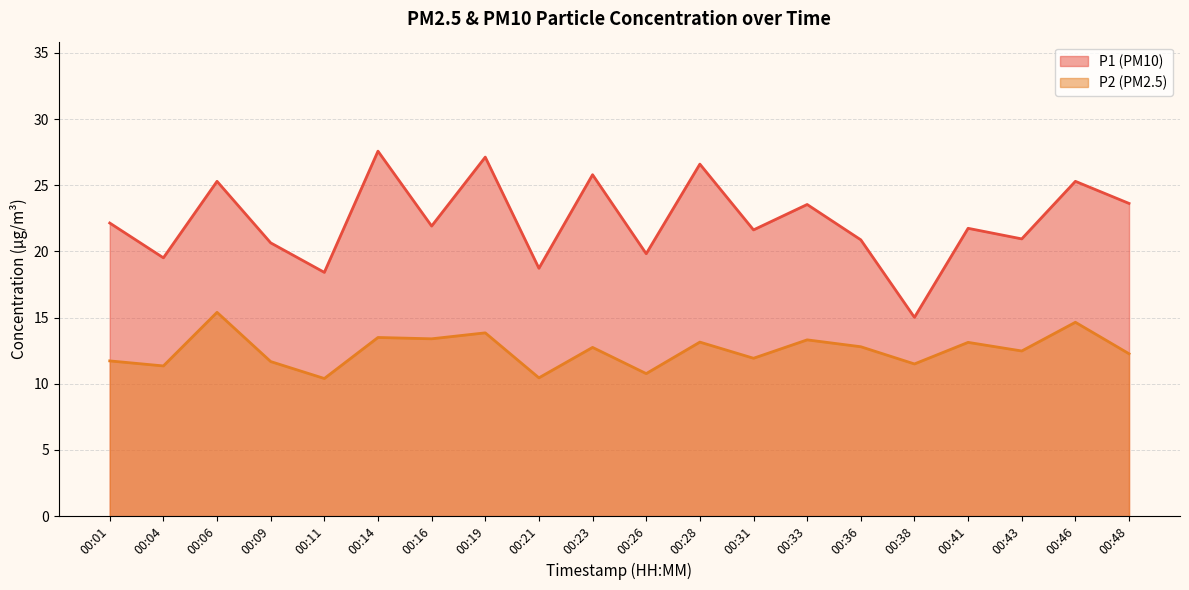

At how many categories does at least one series exceed 14?

20